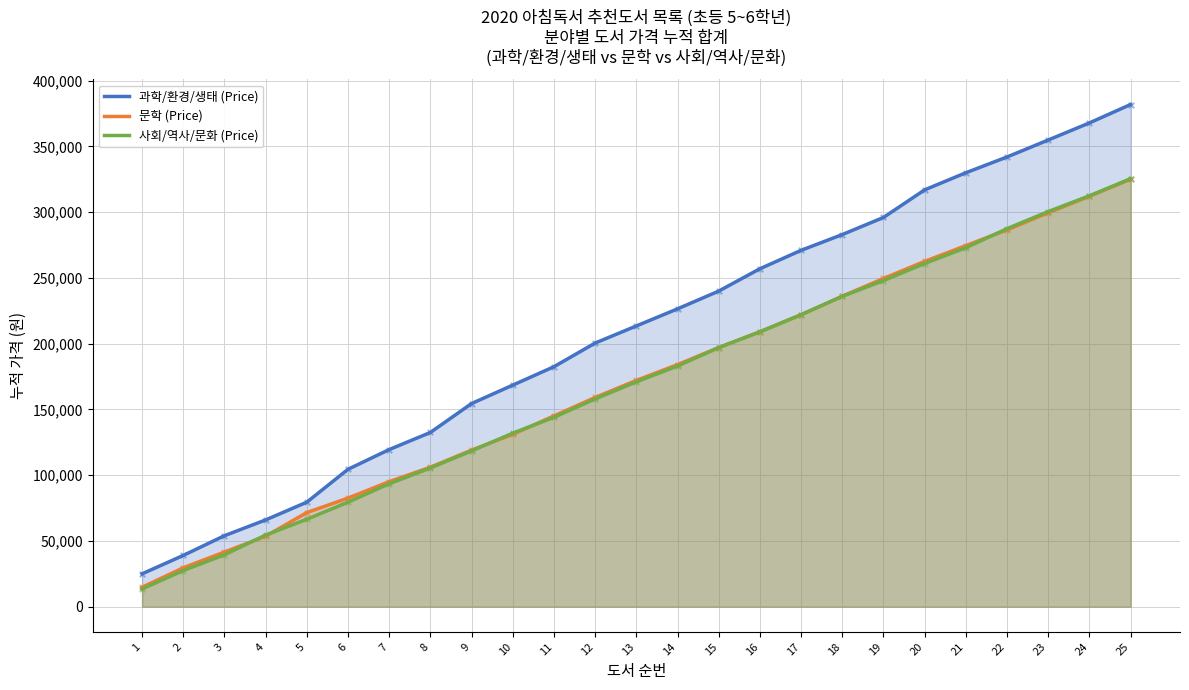

At how many categories does at least one series exceed 109837?

19